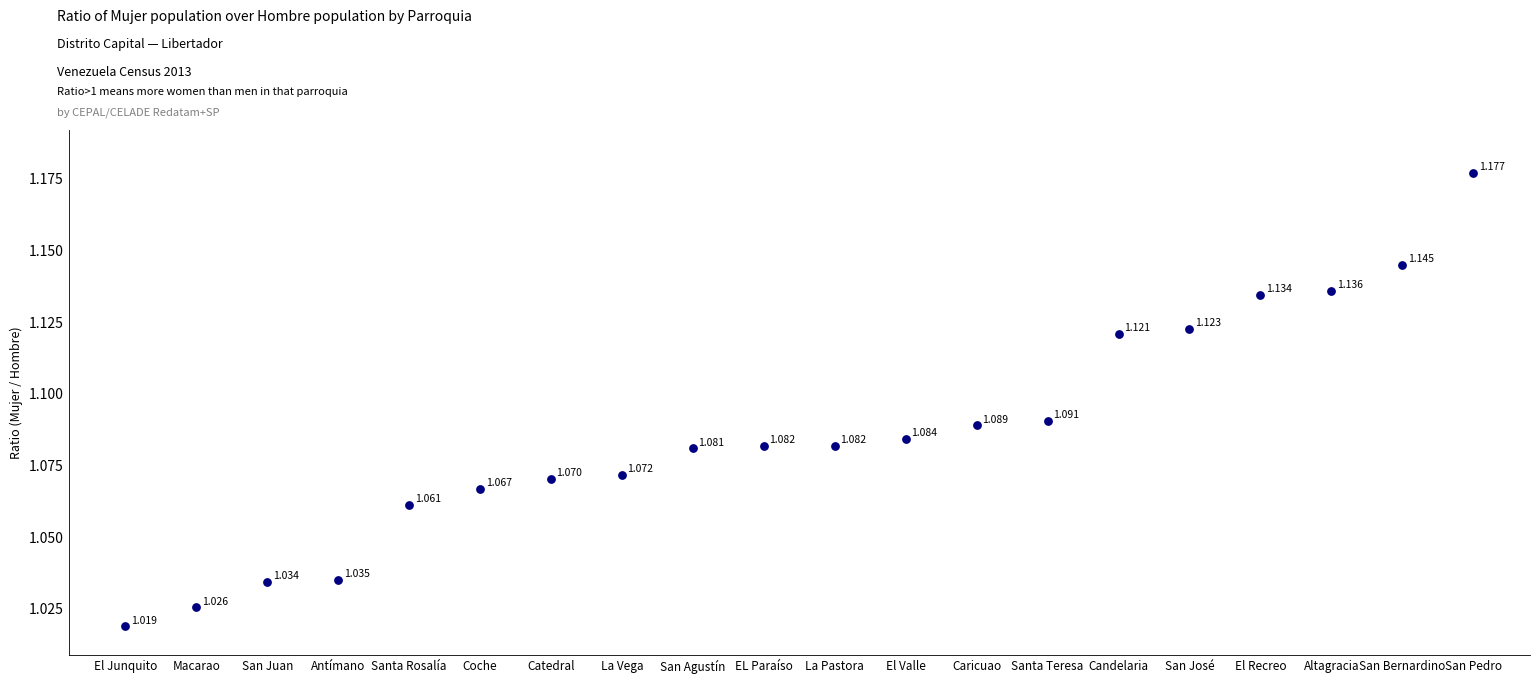

How many data points are displayed?

20